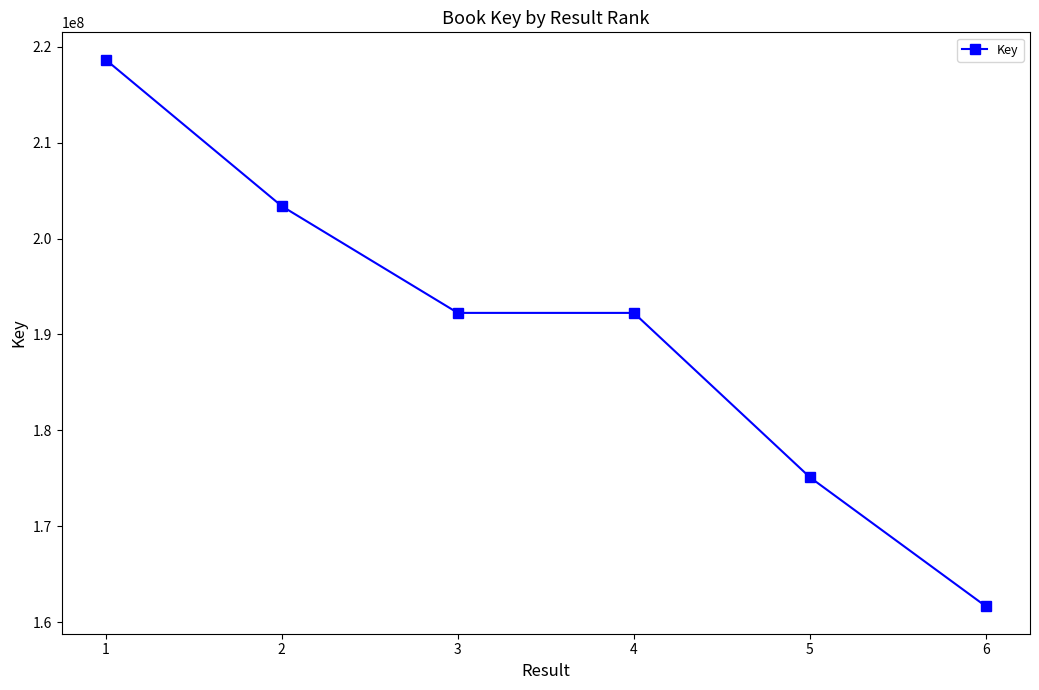

Which label corresponds to the smallest value in the chart?

6